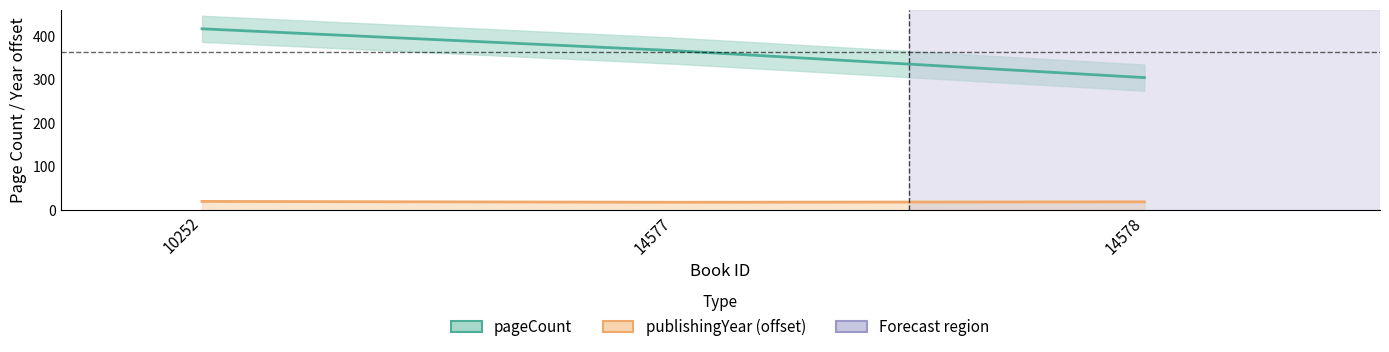

Reading left to right, transcribe all the data shown in this chart.

pageCount: 416	366	304
publishingYear: 20	18	19